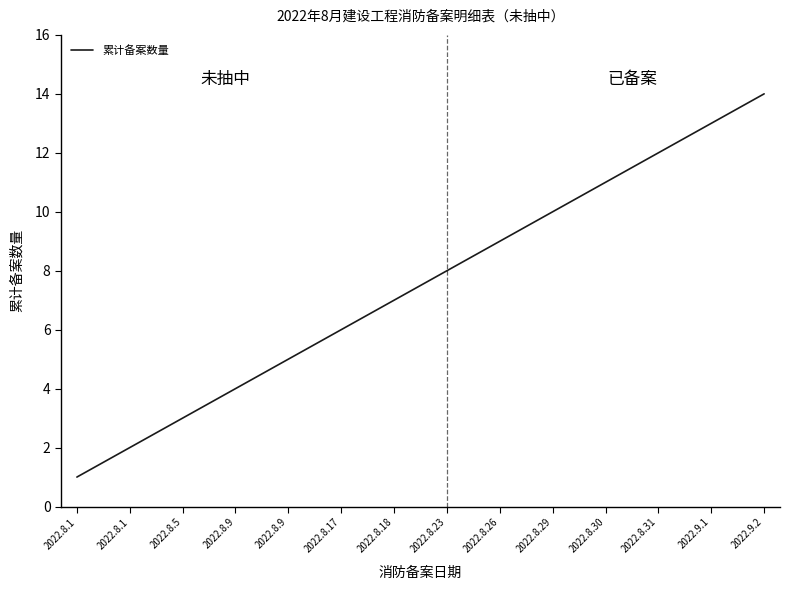

Count the number of data series in this chart.

1